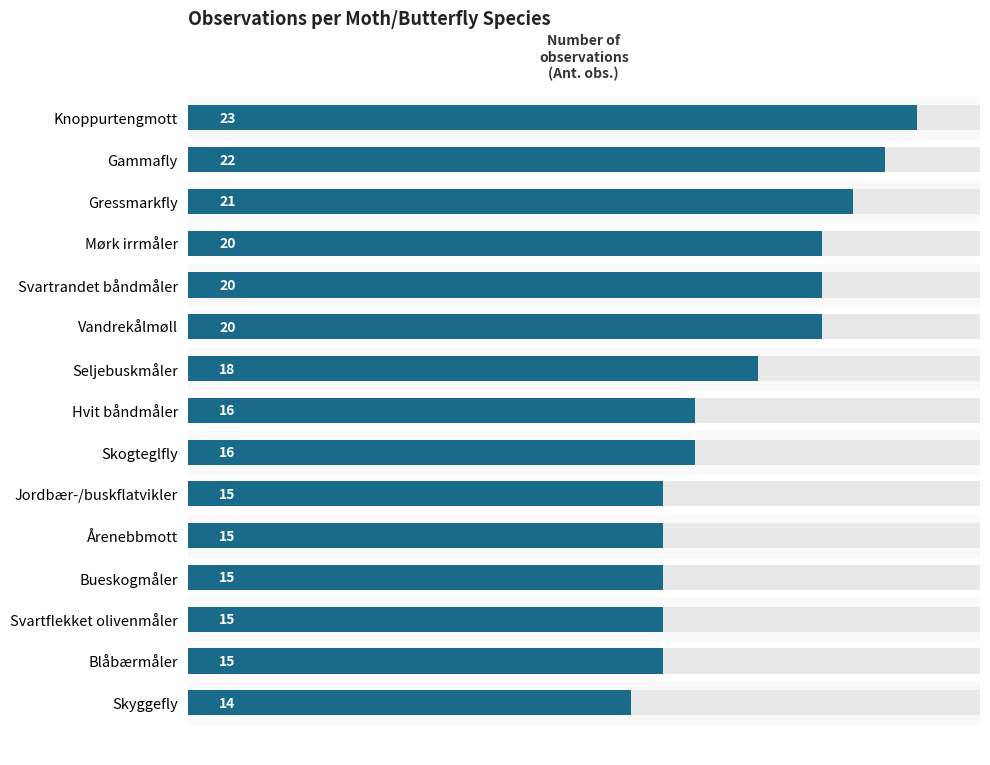

What is the maximum value shown in the chart?

23